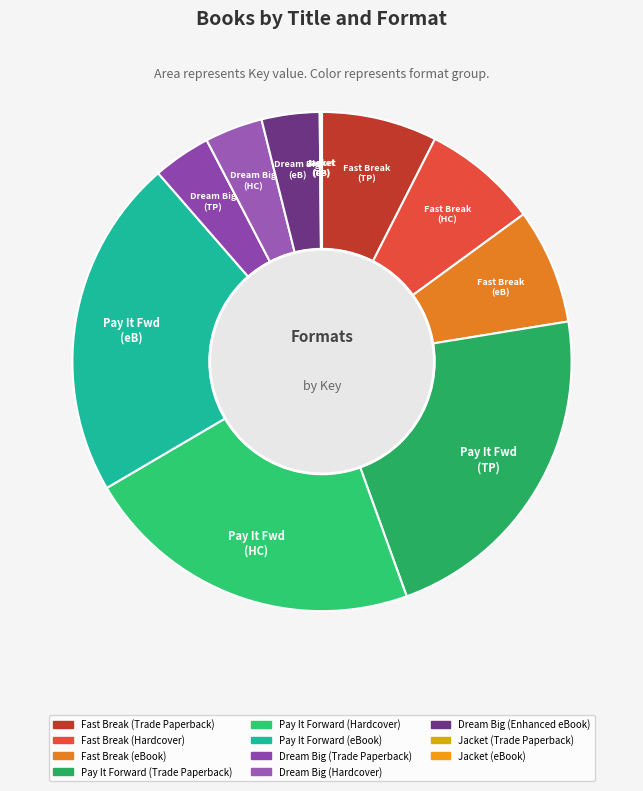

To the nearest percent, what percentage of the pie is Dream Big (Enhanced eBook)?

4%